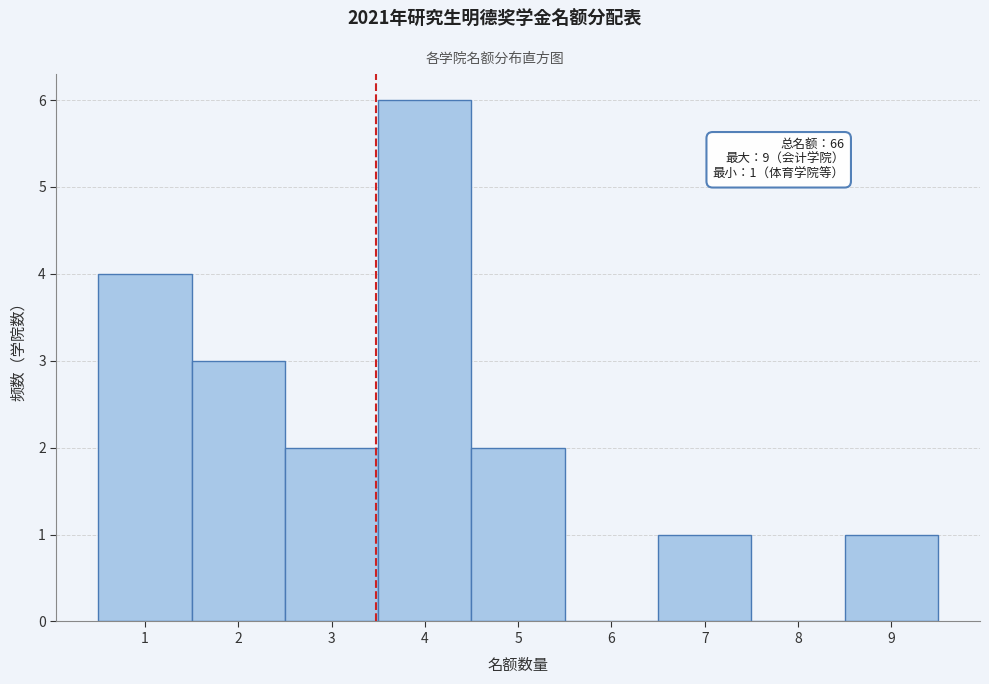

Over which range of the x-axis is the bar tallest?

3.5 to 4.5